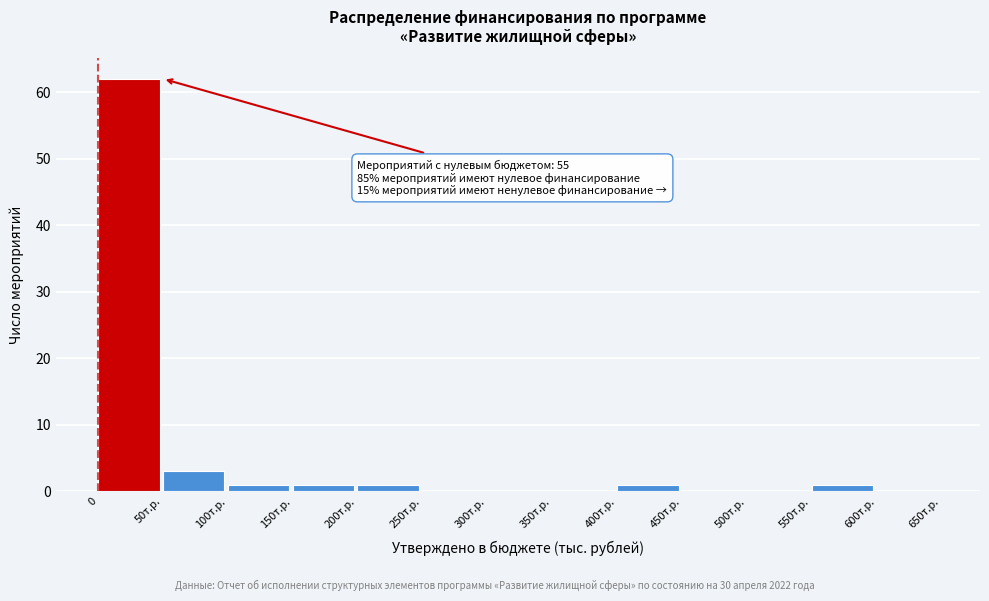

Reading left to right, transcribe all the data shown in this chart.

0=62	50т.р.=3	100т.р.=1	150т.р.=1	200т.р.=1	250т.р.=0	300т.р.=0	350т.р.=0	400т.р.=1	450т.р.=0	500т.р.=0	550т.р.=1	600т.р.=0